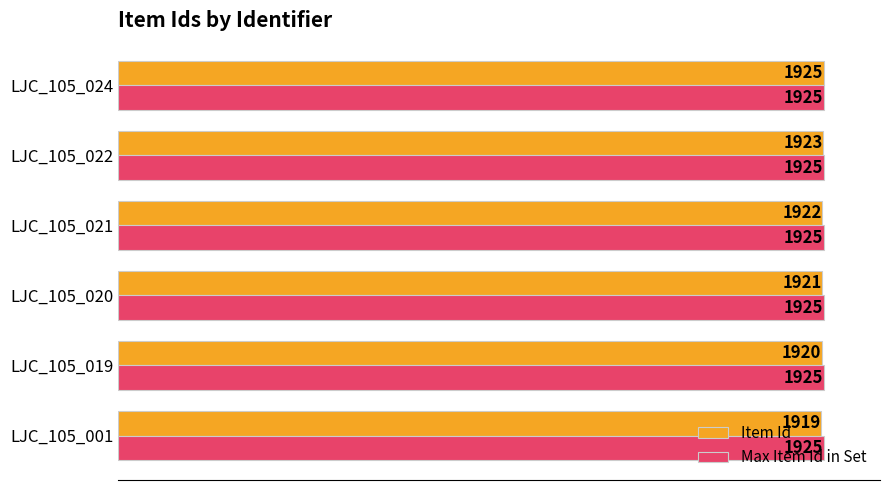

True or false: Item Id has a value of 655 at LJC_105_022.

False